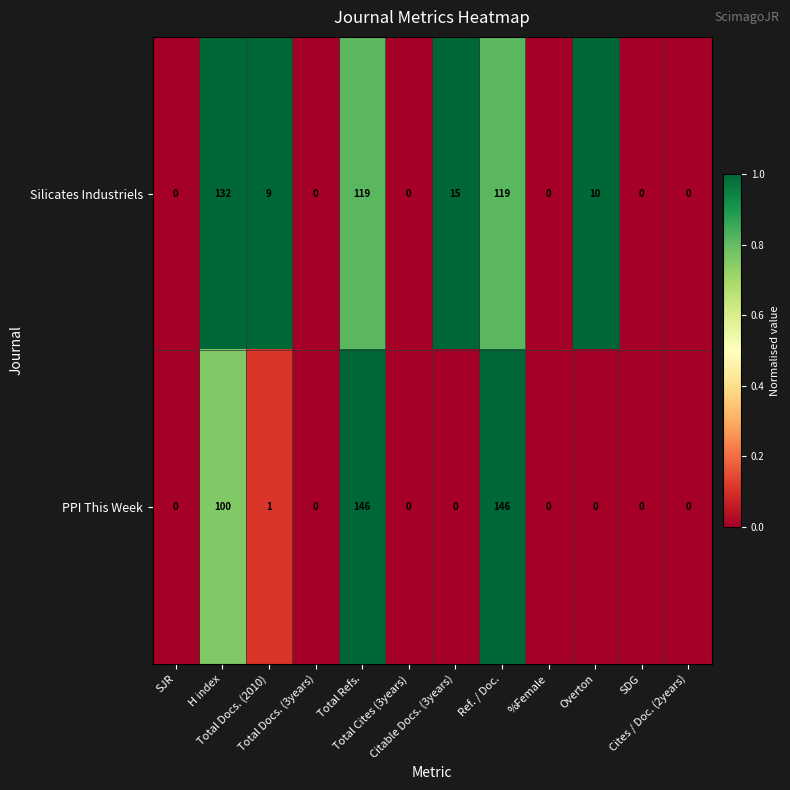

How many values in Silicates Industriels are above zero?

6